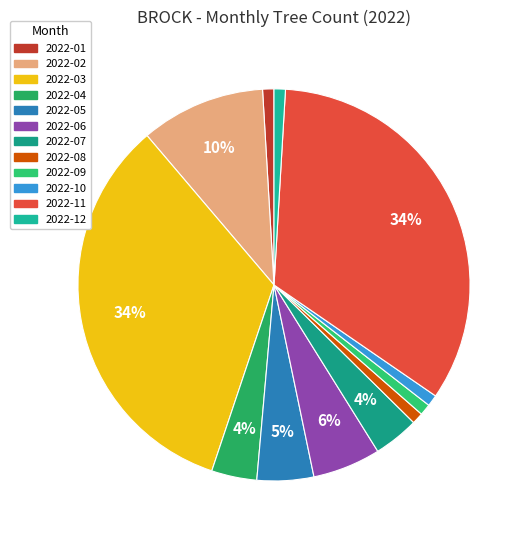

Rank the categories by value from lowest to highest.

2022-01, 2022-08, 2022-09, 2022-10, 2022-12, 2022-04, 2022-07, 2022-05, 2022-06, 2022-02, 2022-03, 2022-11